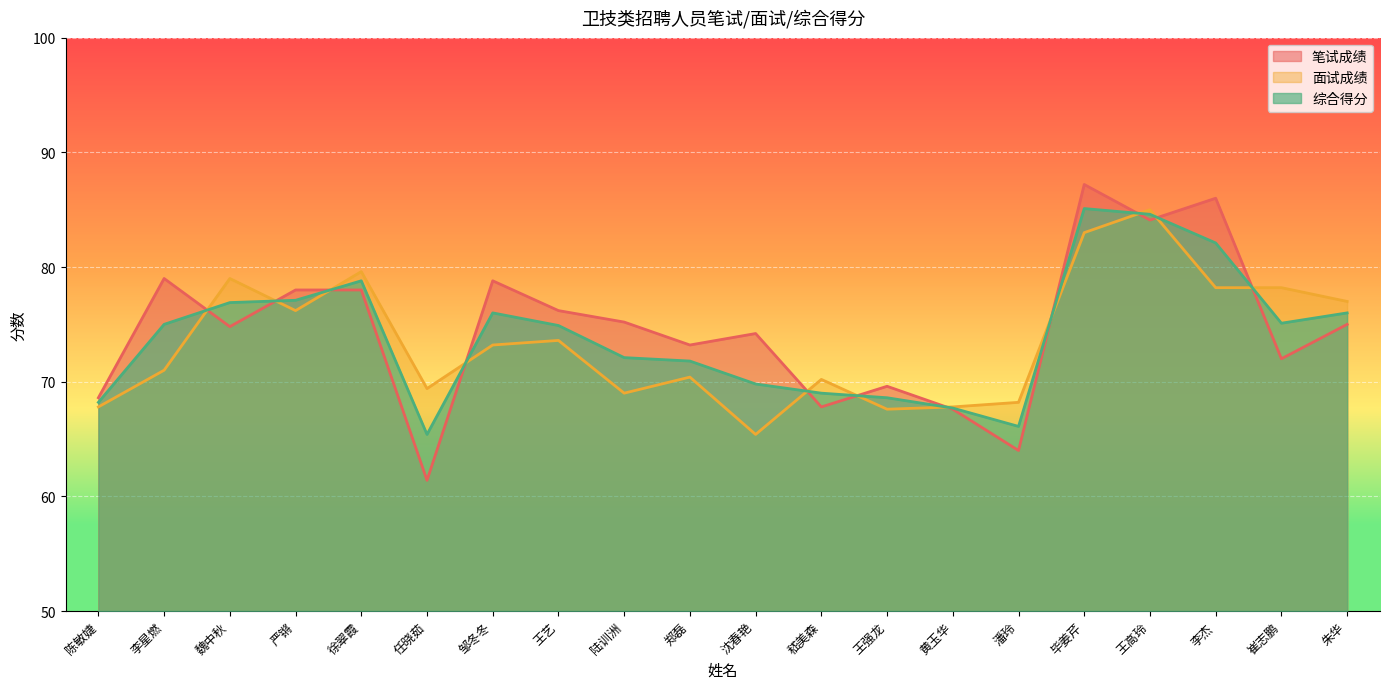

What is the total value across all series at 王高玲?

253.7